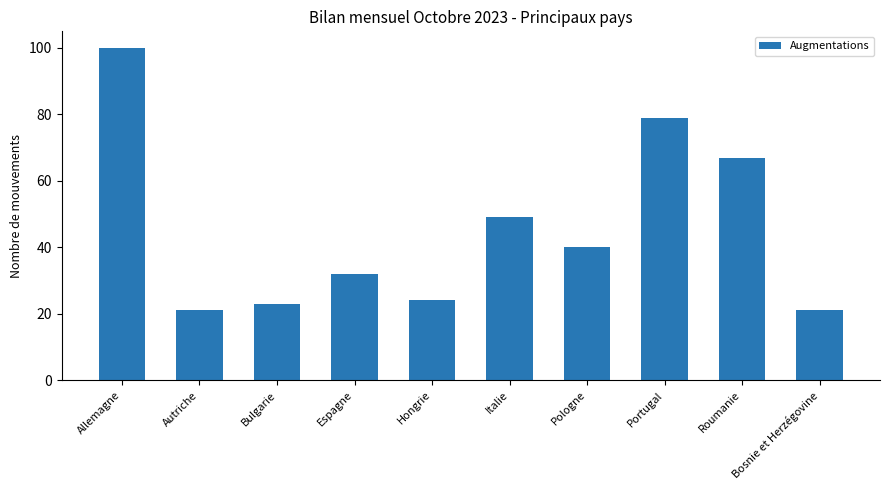

What is the change in value from Allemagne to Italie?

-51